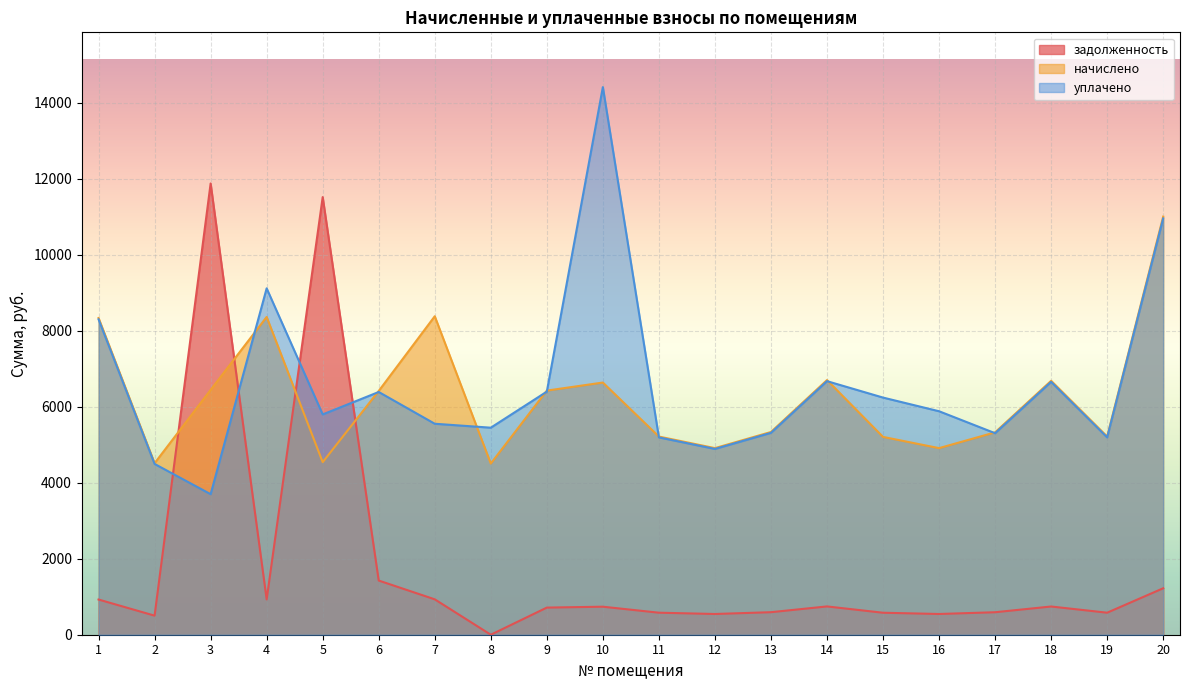

Which series has the largest range (max minus min)?

задолженность